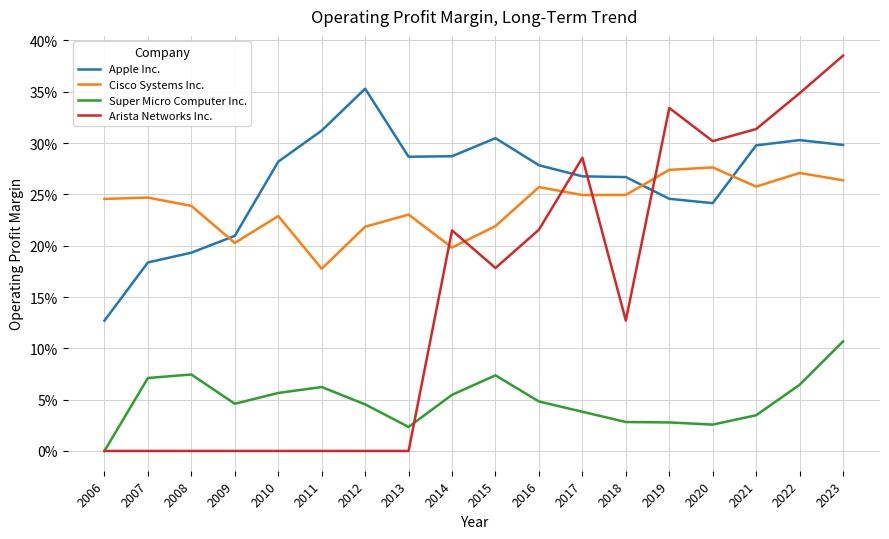

What is the value of the Arista Networks Inc. point at the 18th from the left?

0.4